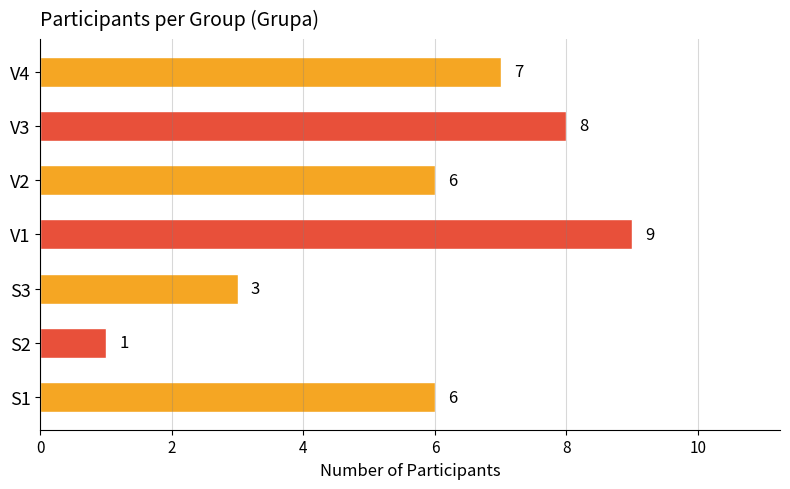

Read the value at V3.

8